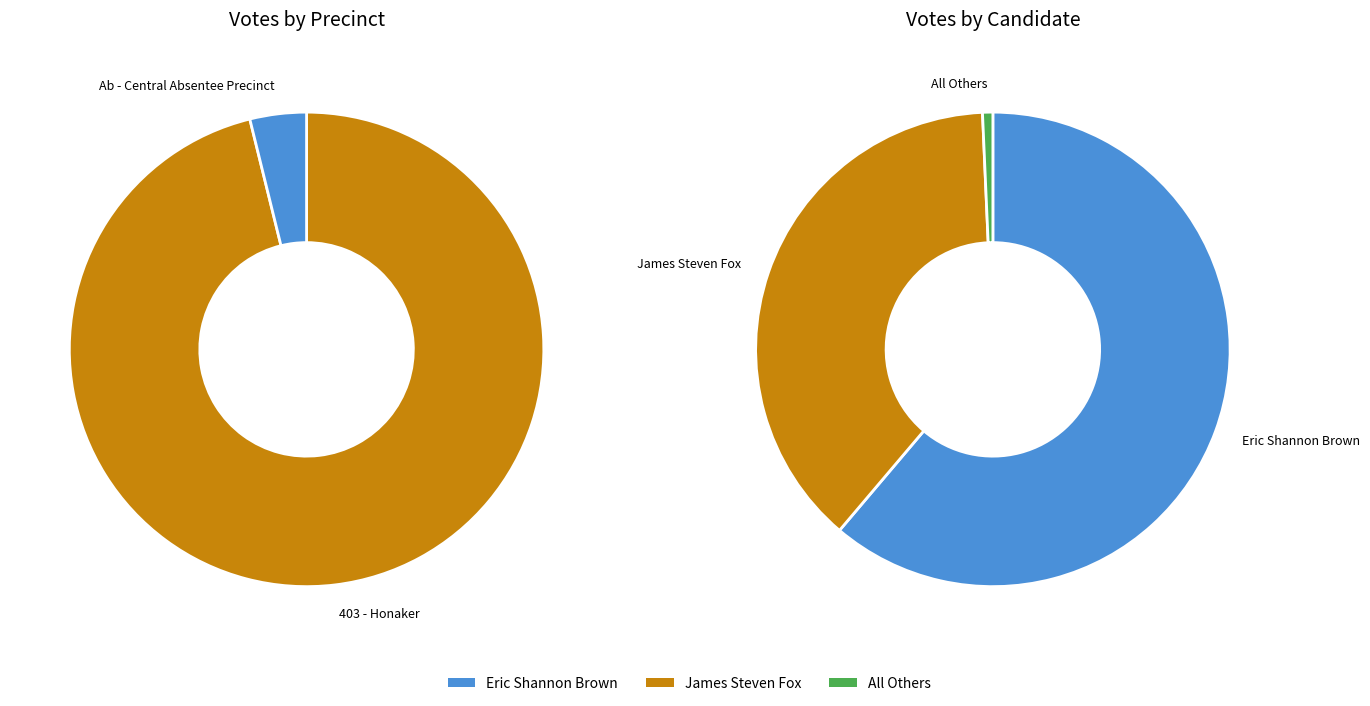

How many slices are in this pie chart?

3